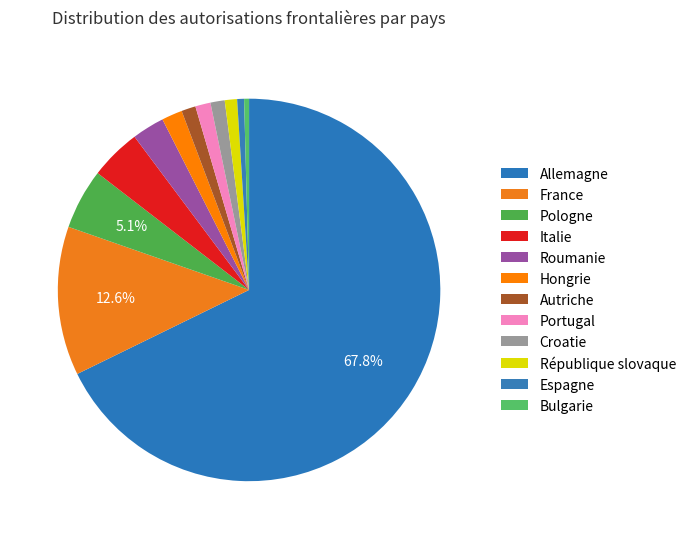

Is Allemagne the majority of the pie?

Yes